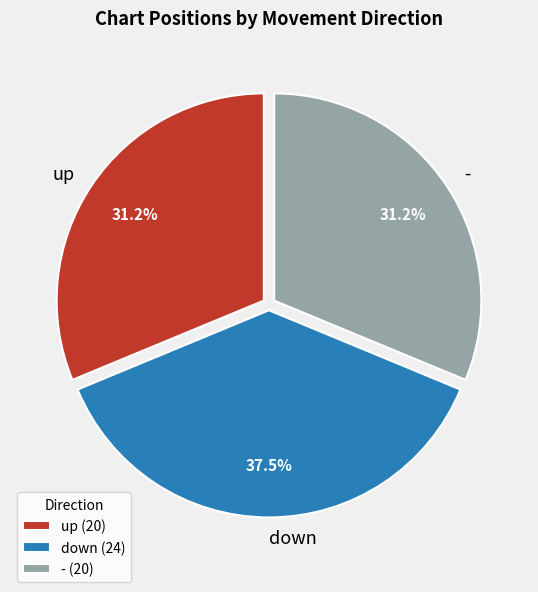

Does up represent more than half of the total?

No